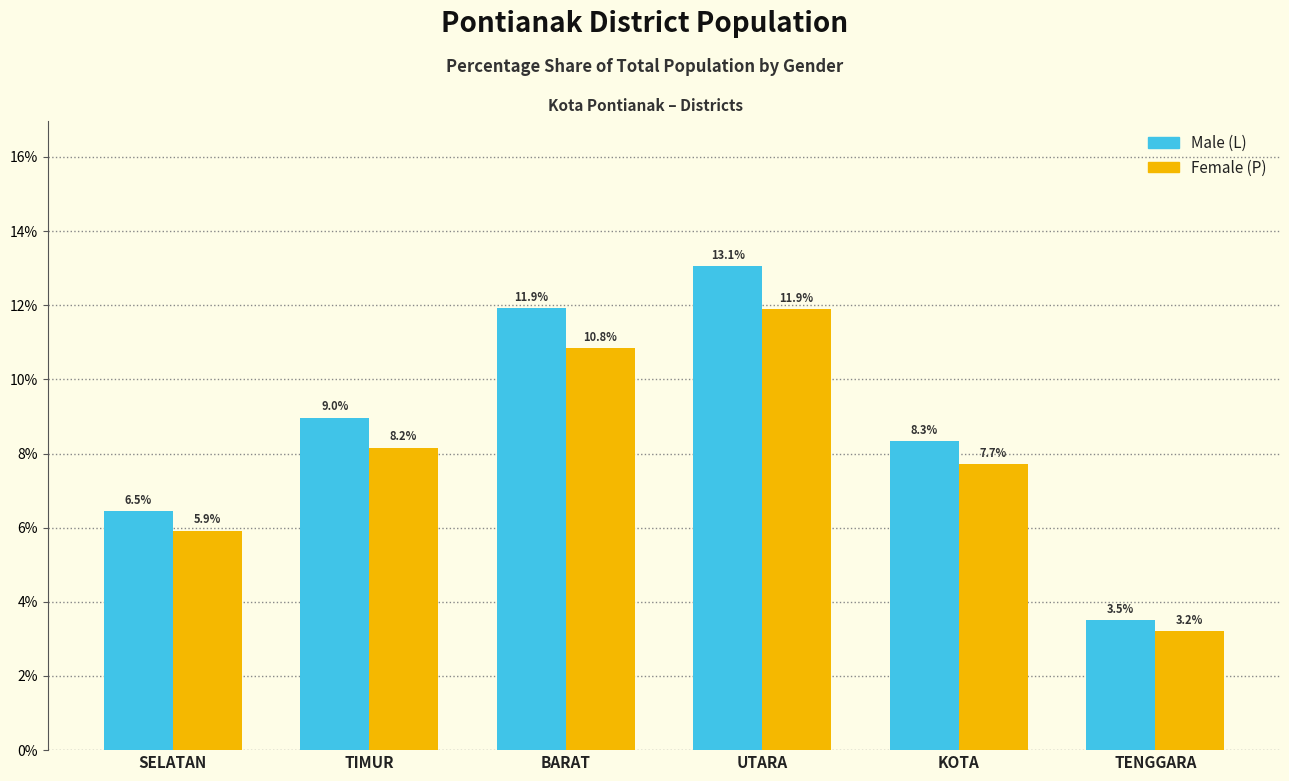

Reading left to right, extract all data points from this chart.

Male (L): 6.5	9.0	11.9	13.1	8.3	3.5
Female (P): 5.9	8.2	10.8	11.9	7.7	3.2